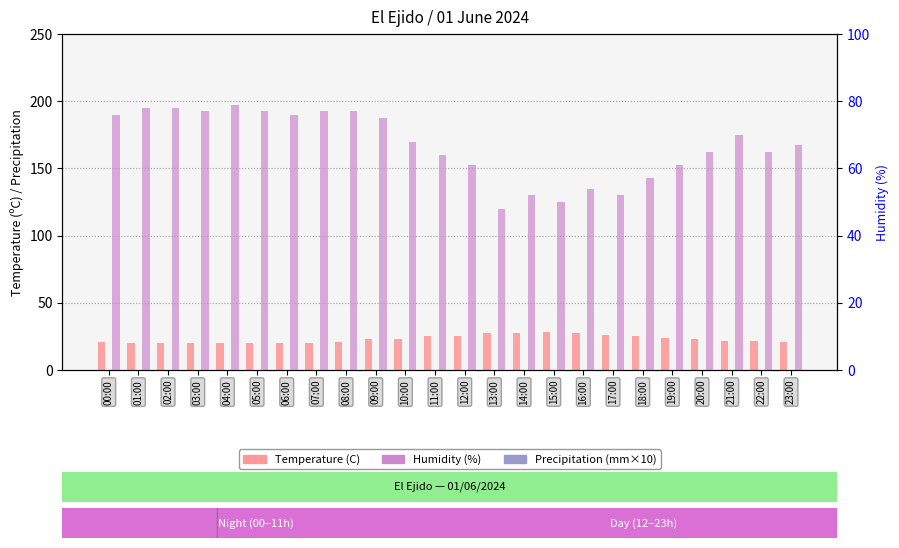

Where does the Humidity (%) series first go above 68?

00:00